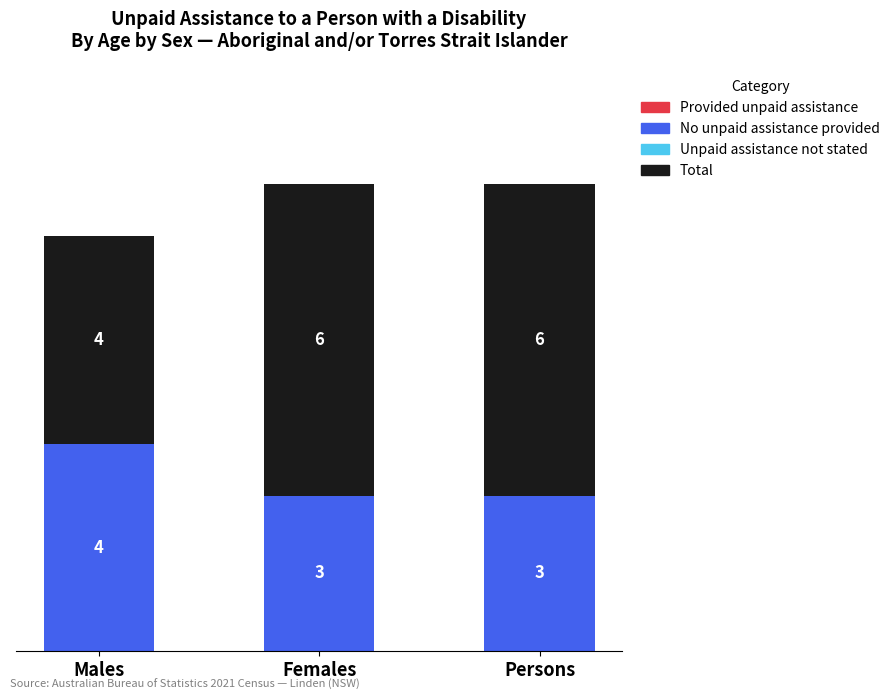

What is the lowest value of the No unpaid assistance provided series?

3